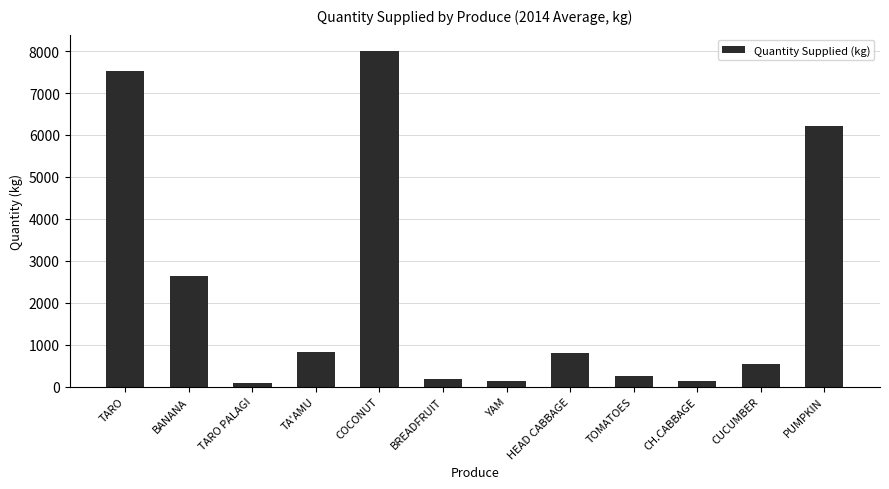

What is the difference between the second highest and minimum values?

7445